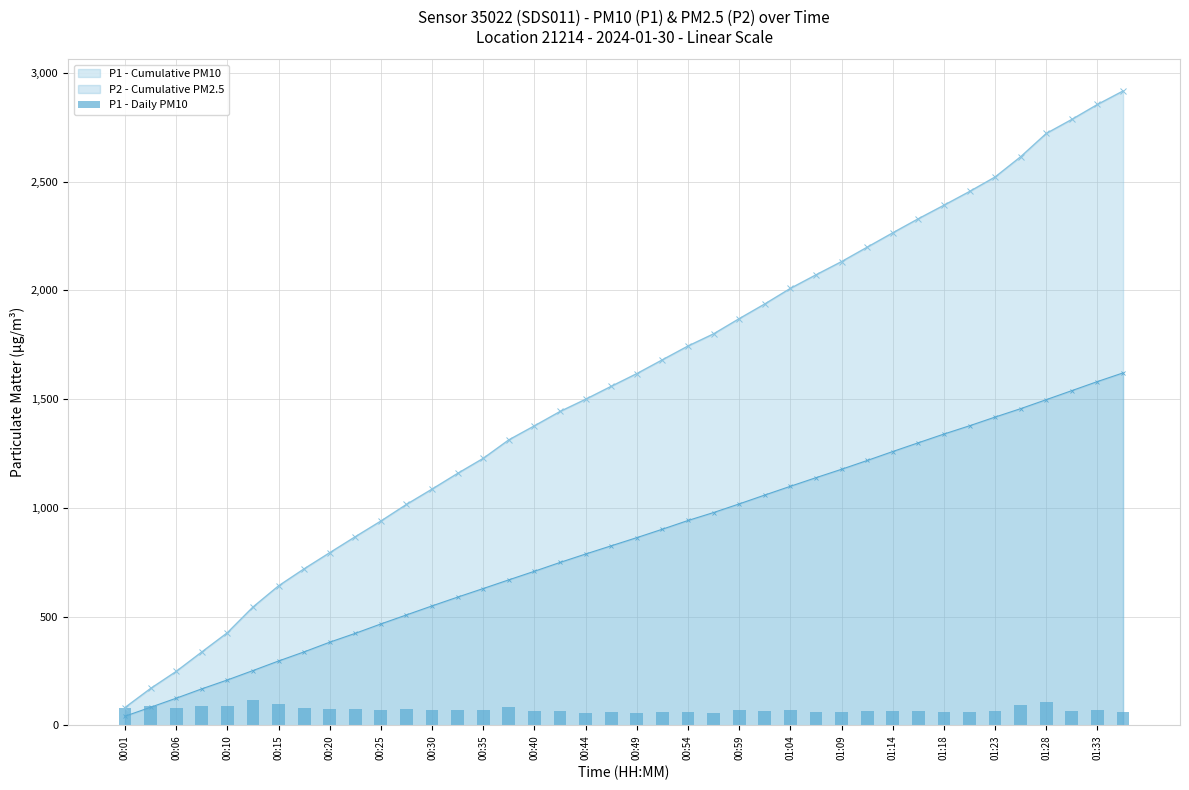

Is the value of P2 - Cumulative PM2.5 at 01:33 greater than the value of P1 - Cumulative PM10 at 00:20?

Yes